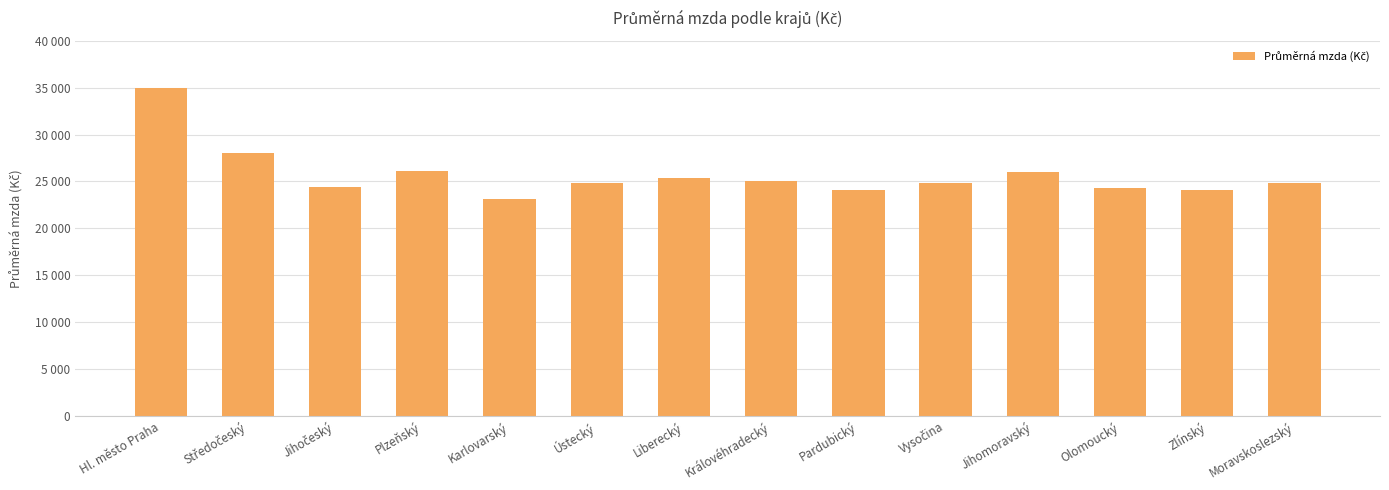

What is the label of the 3rd bar from the left?

Jihočeský